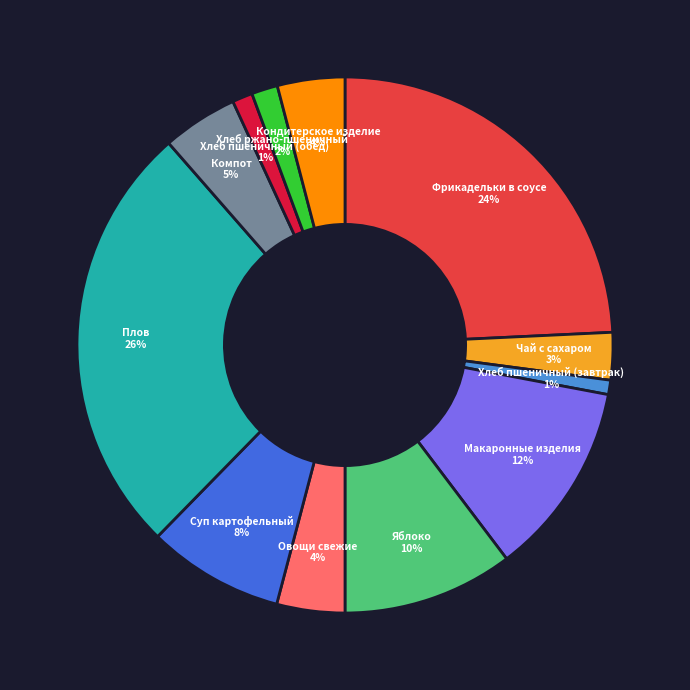

To the nearest percent, what percentage of the pie is Овощи свежие?

4%